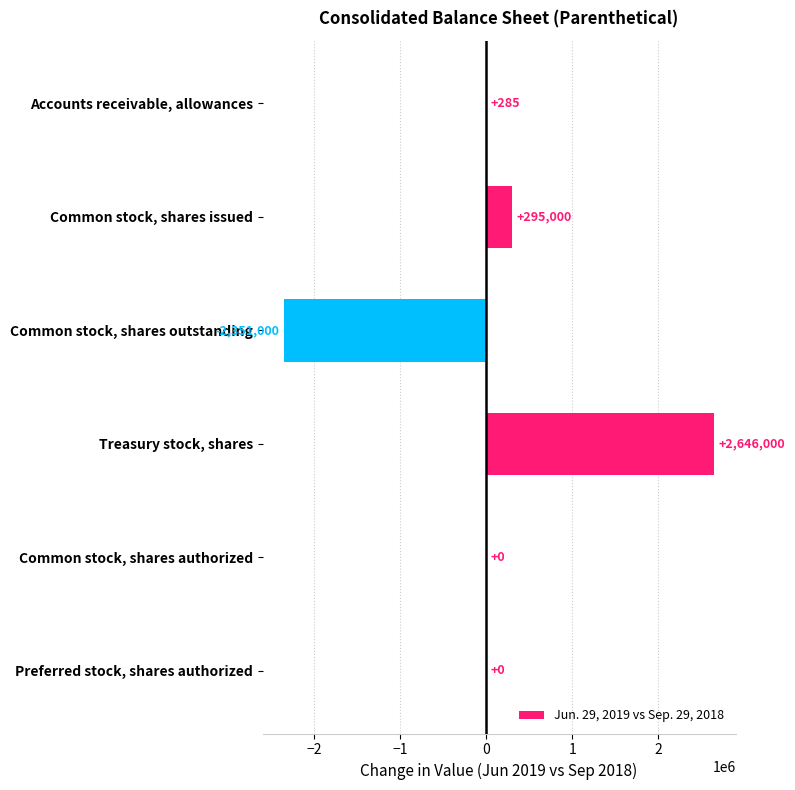

True or false: the data shows 1544670 at Treasury stock, shares.

False